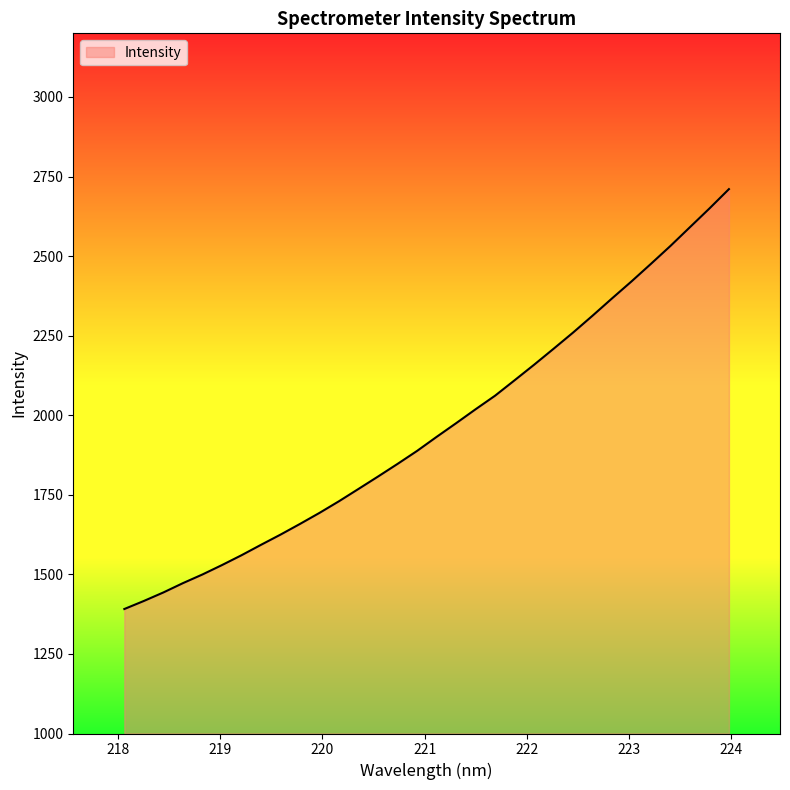

What is the greatest value displayed?

2710.5